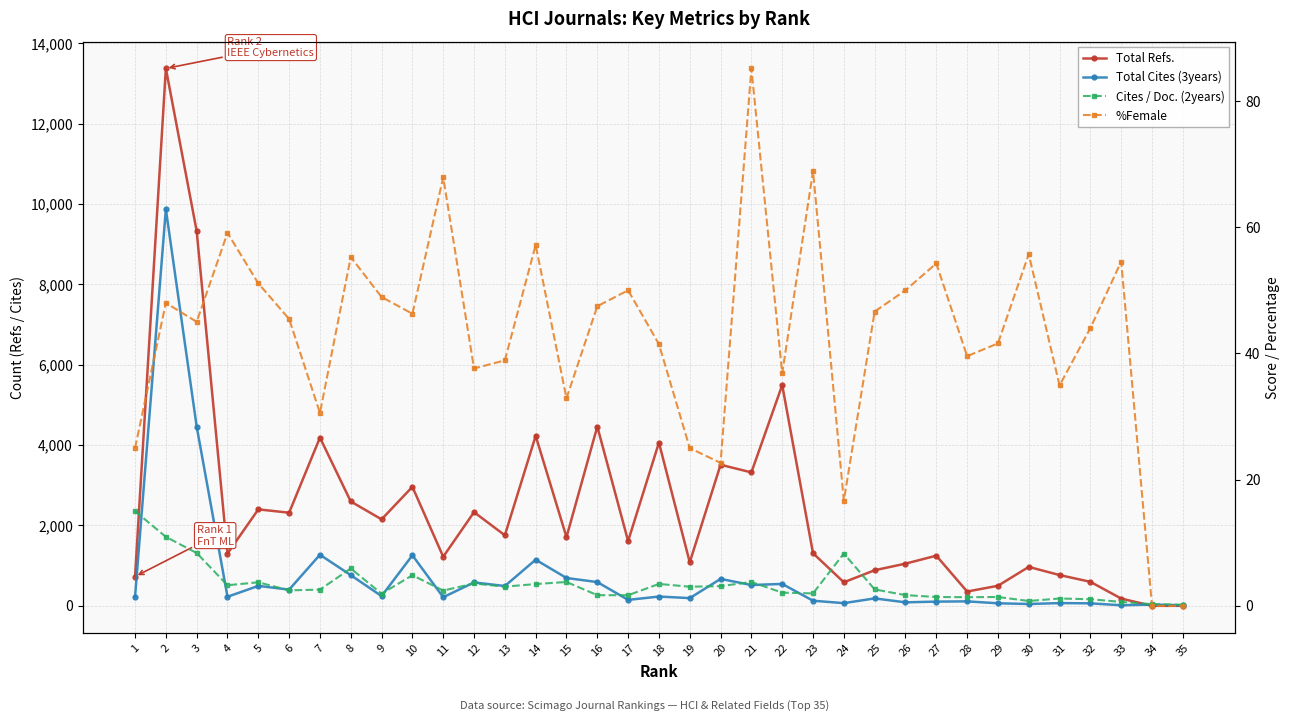

Between which two adjacent categories do Cites / Doc. (2years) and Total Refs. first intersect?

33 and 34